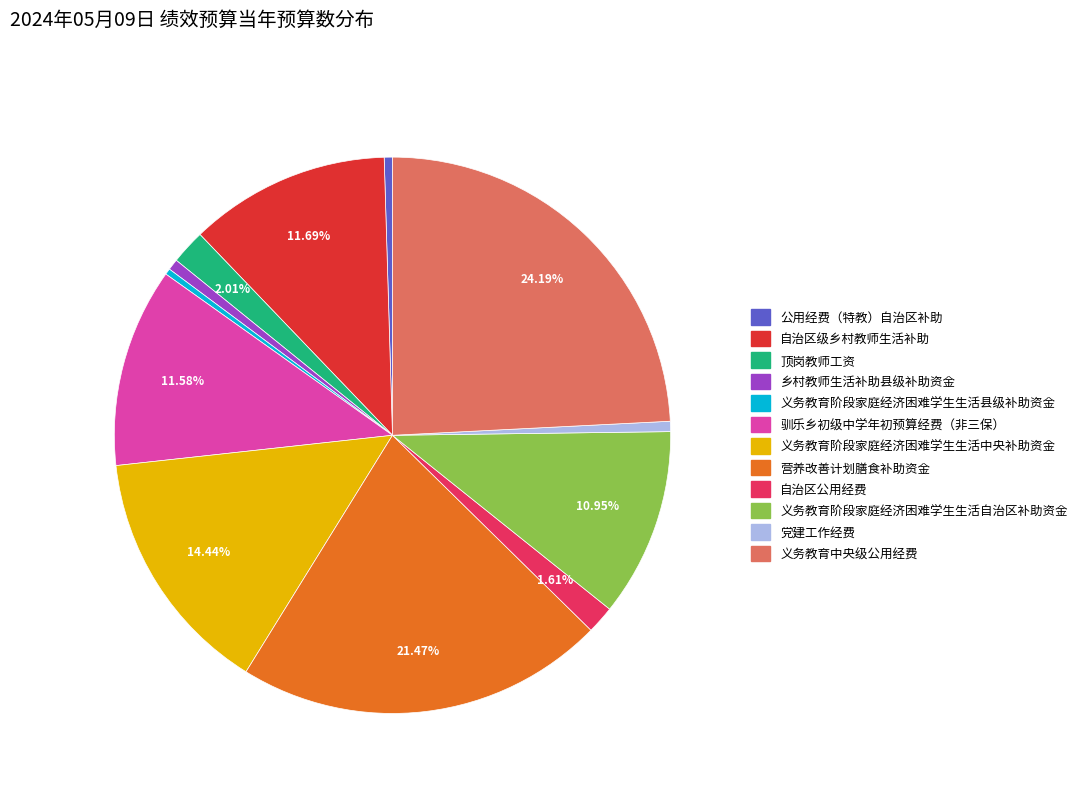

Which slice is the largest?

义务教育中央级公用经费